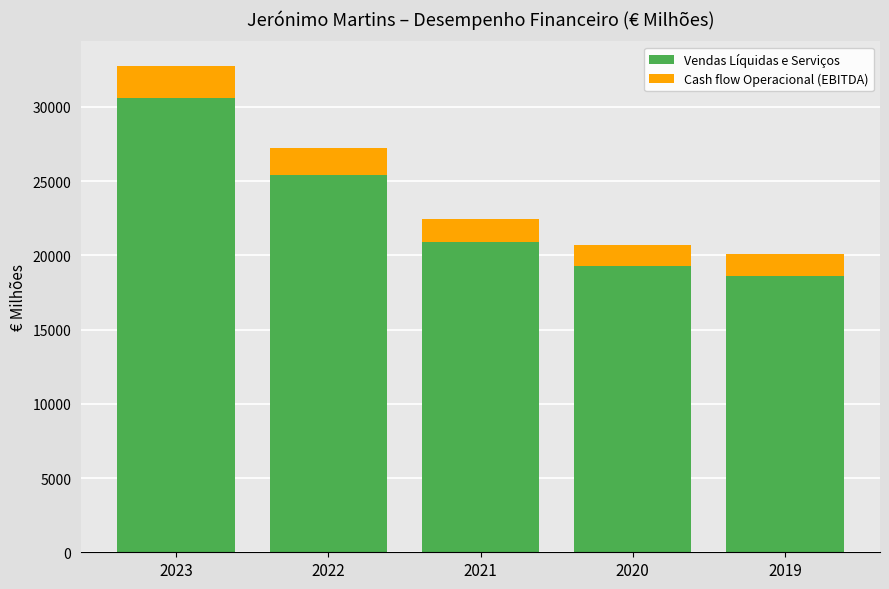

True or false: Vendas Líquidas e Serviços has a value of 19293 at 2020.

True